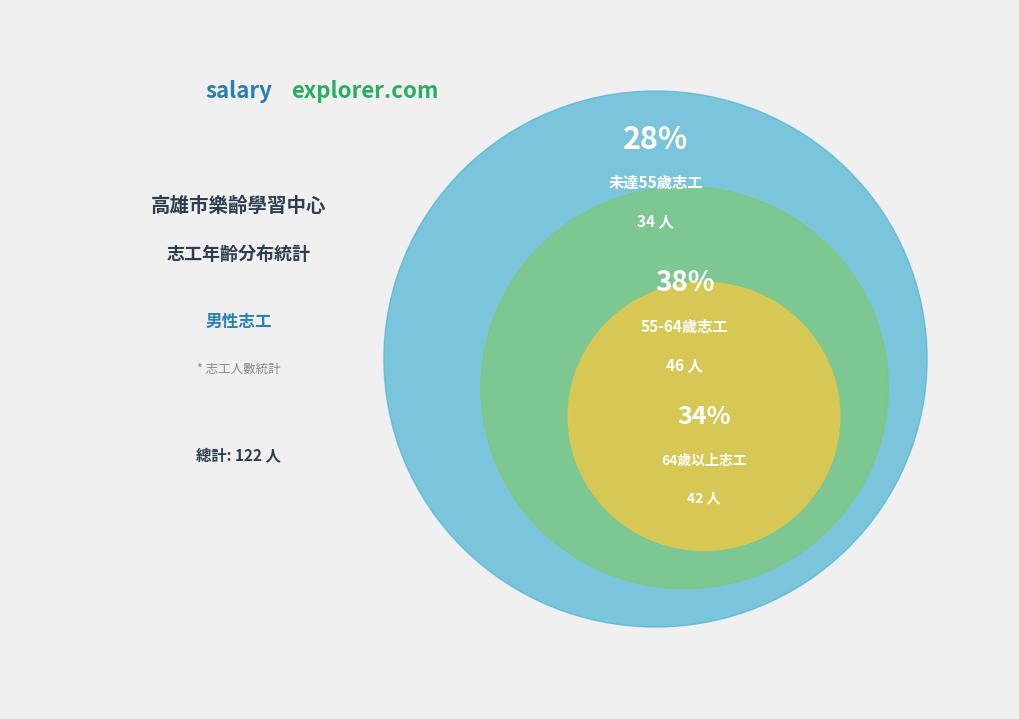

Which slice is the largest?

55-64歲